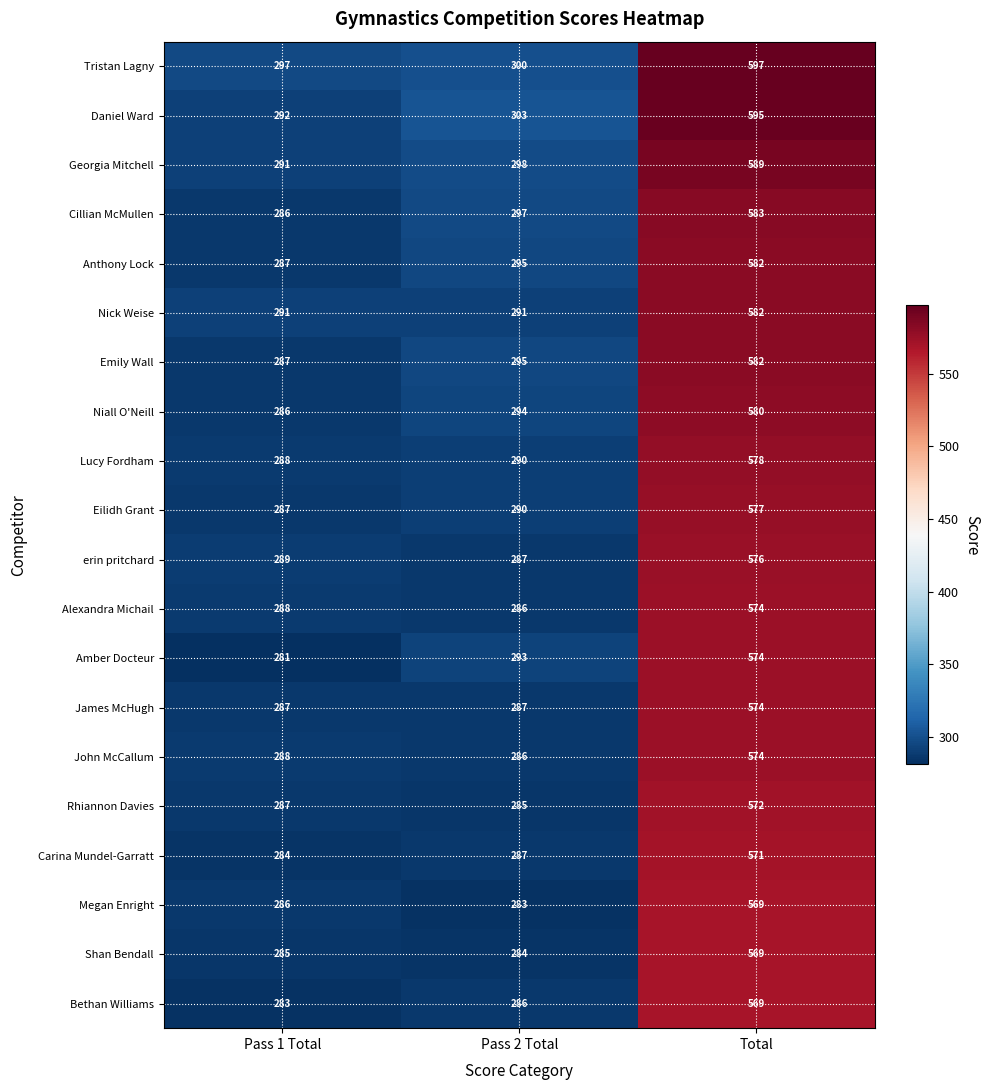

Which series has the widest spread of values?

Daniel Ward